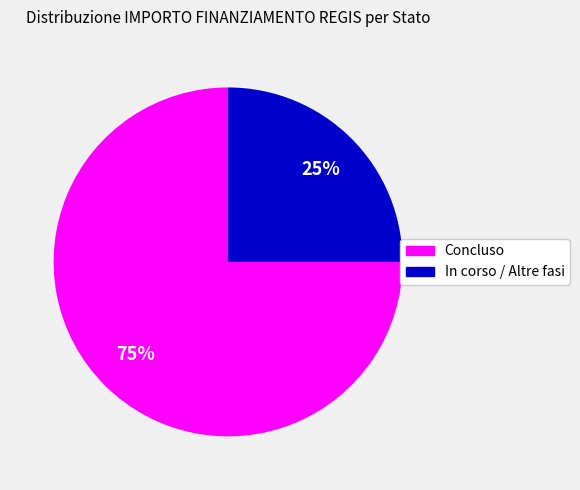

To the nearest percent, what is the difference between the largest and smallest slice percentages?

50%